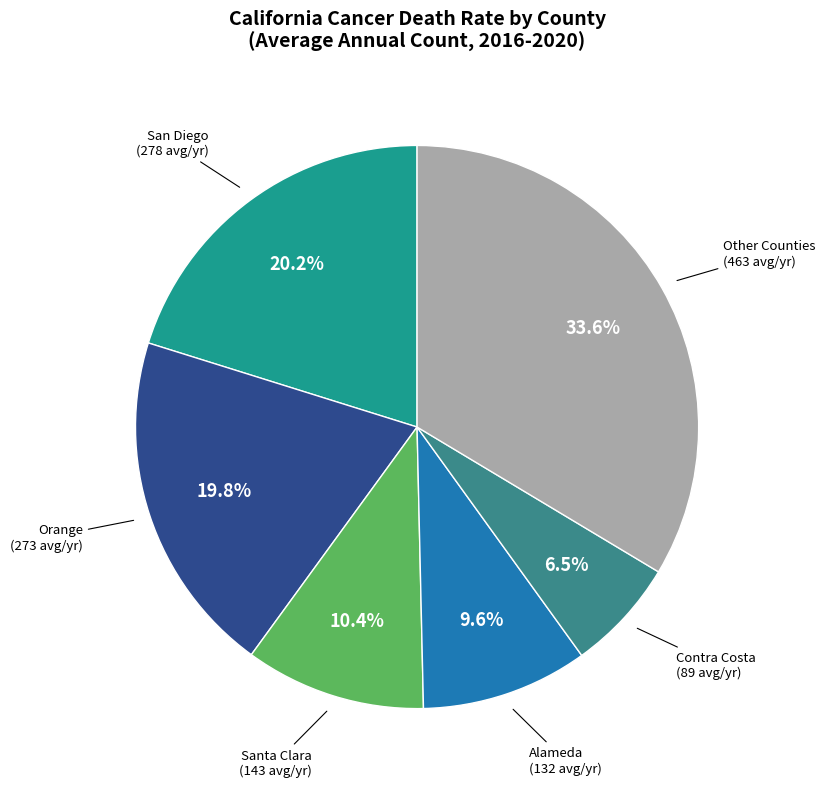

Is there a majority slice in this chart?

No